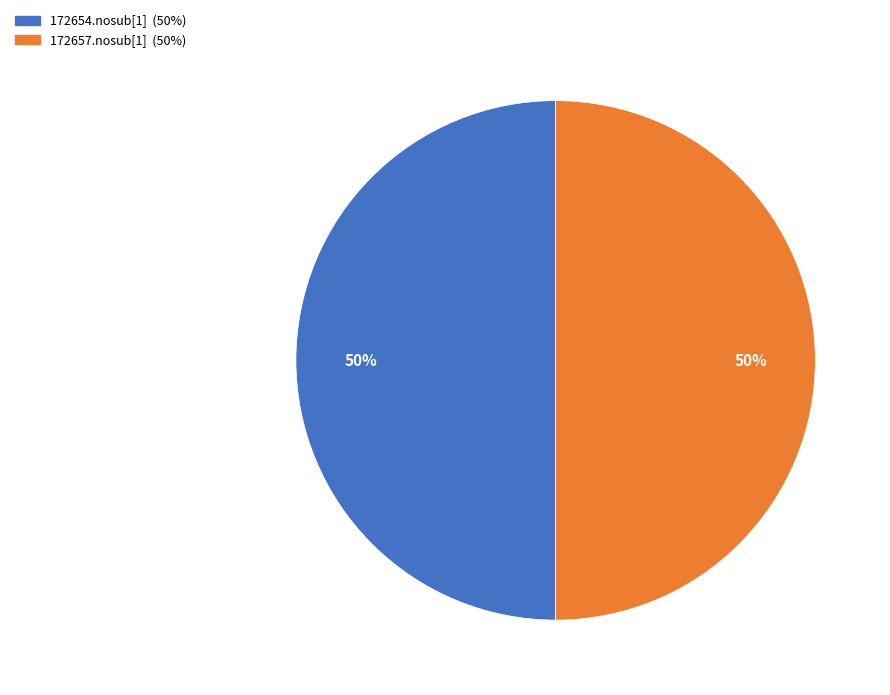

Approximately how many times larger is the value at 172657.nosub[1] compared to 172654.nosub[1]?

1.0